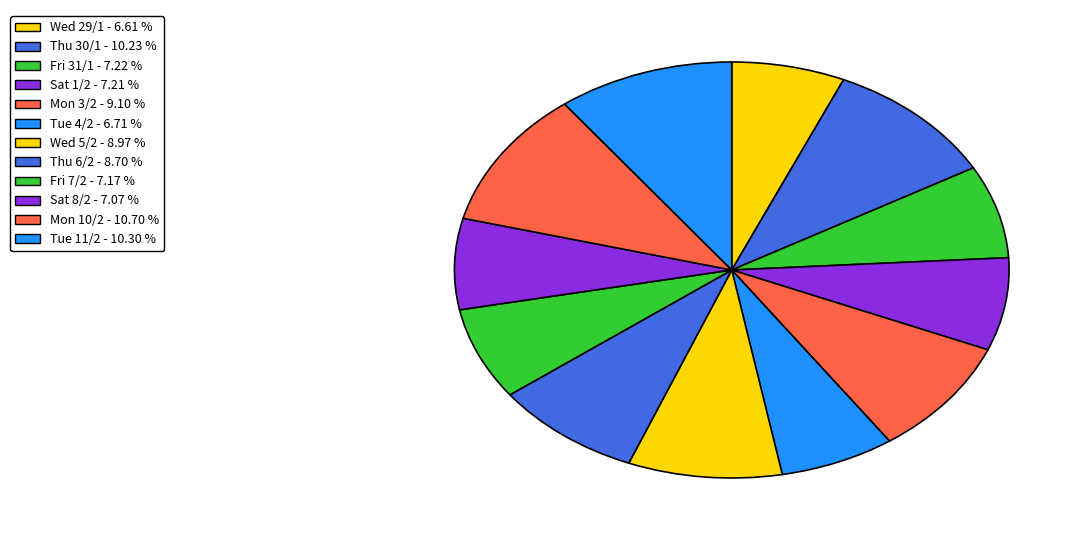

True or false: Thu 30/1 accounts for 4% of the total.

False